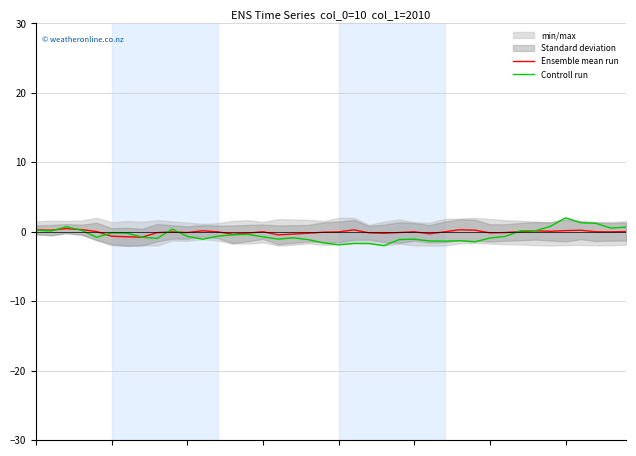

What is the total value across all series at 11?

-0.9